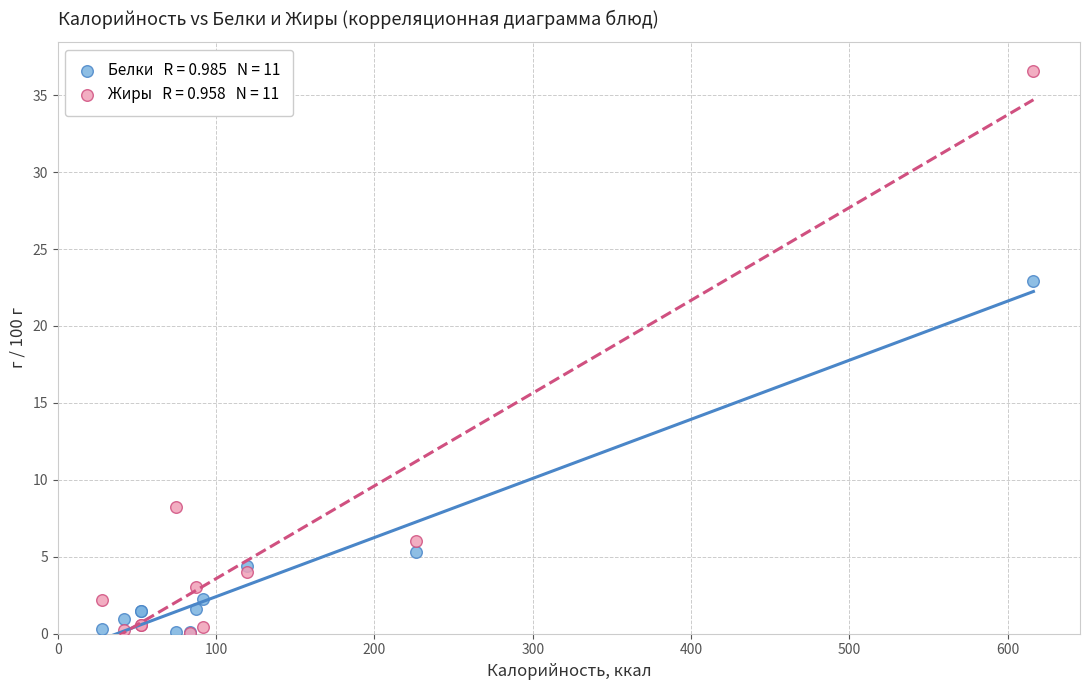

Across all series, what Y value is closest to 18?

22.9